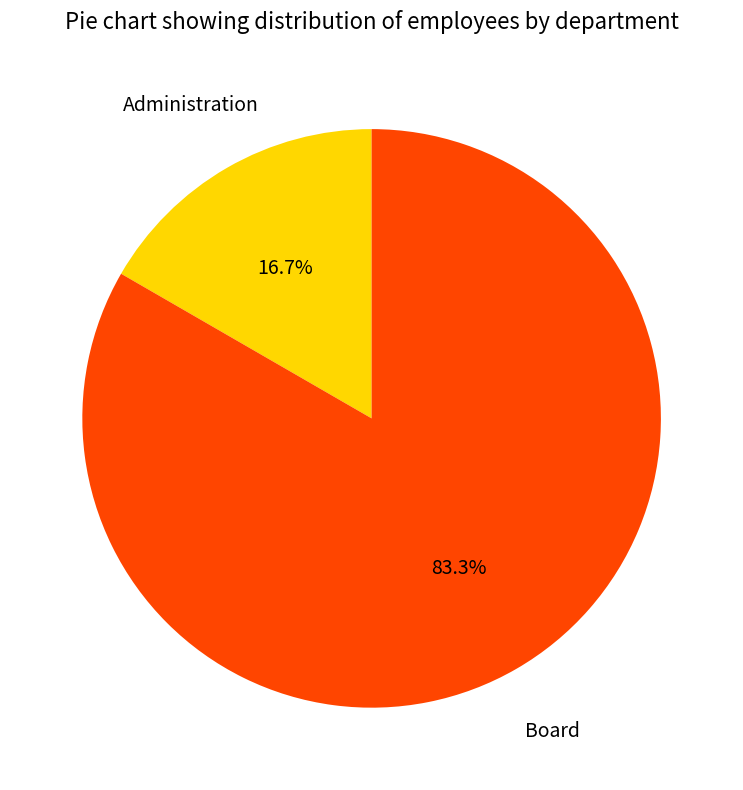

Count the number of slices in the pie.

2